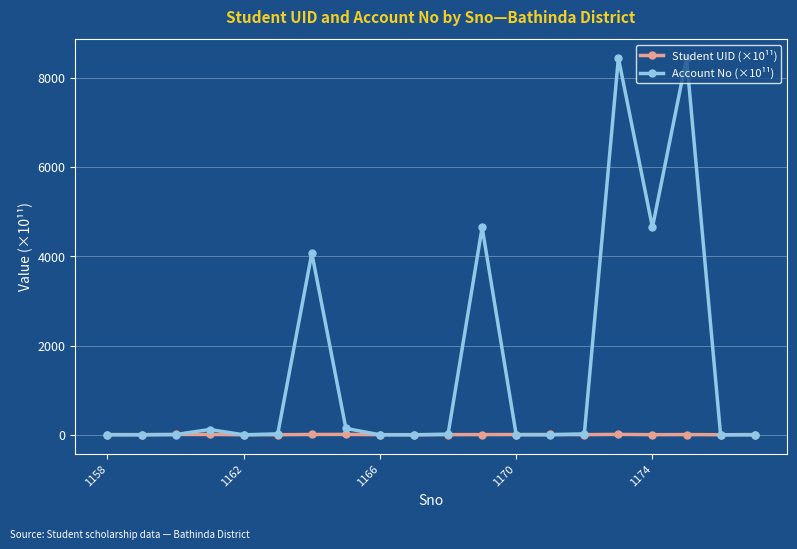

Rank the series by their maximum value, from lowest to highest.

Student UID (×10¹¹), Account No (×10¹¹)